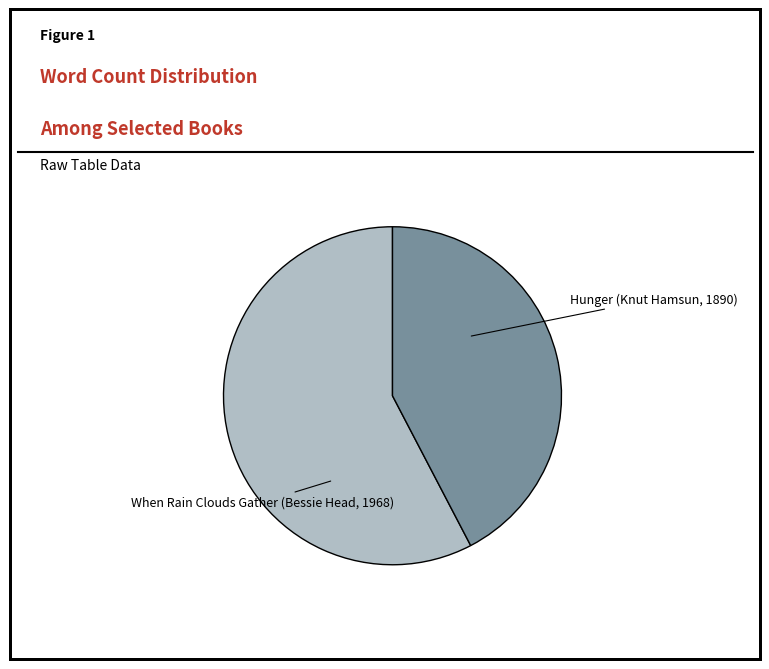

True or false: When Rain Clouds Gather (Bessie Head, 1968) accounts for 55% of the total.

False